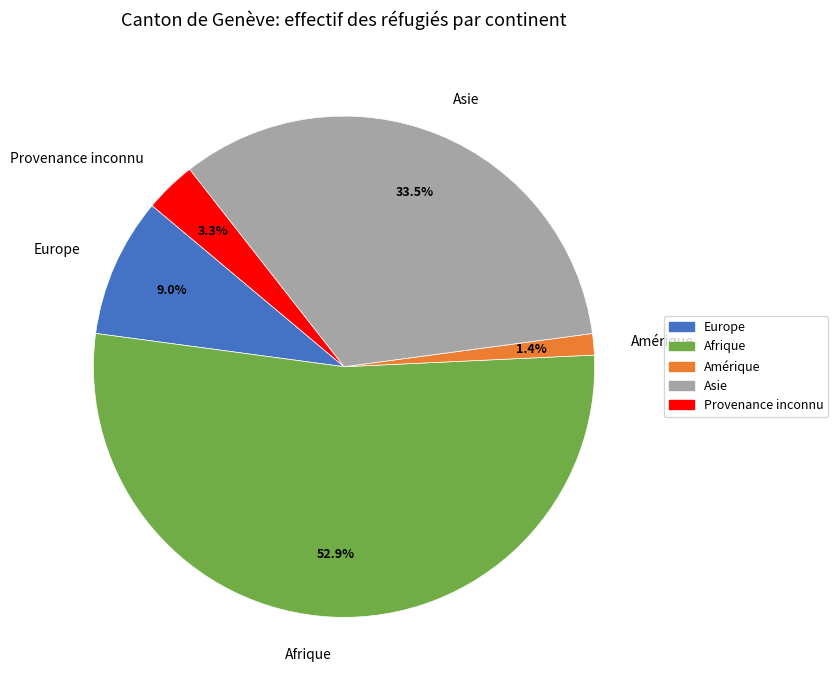

Approximately how many times larger is the value at Amérique compared to Provenance inconnu?

0.4